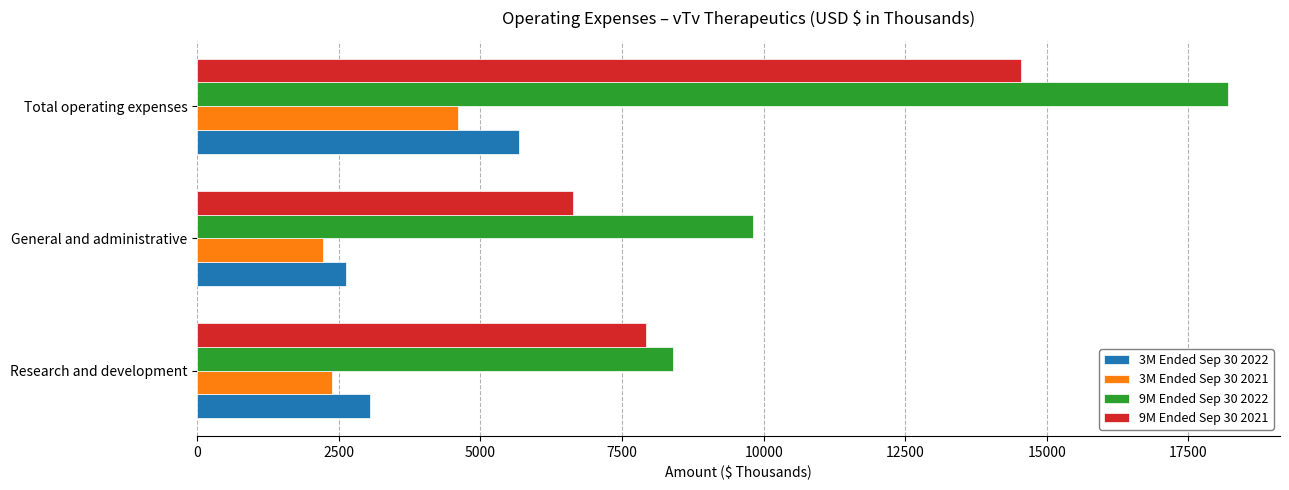

List the labels in order of 9M Ended Sep 30 2021 value, largest first.

Total operating expenses, Research and development, General and administrative